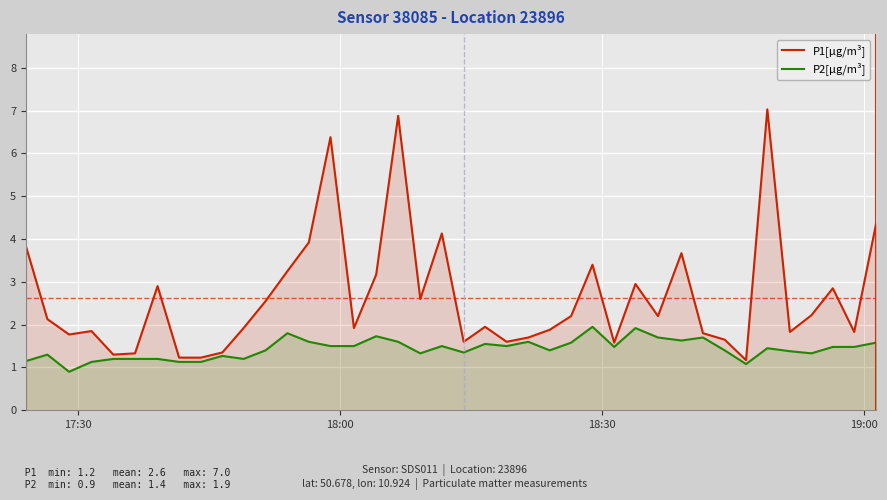

What is the smallest value displayed?

0.9